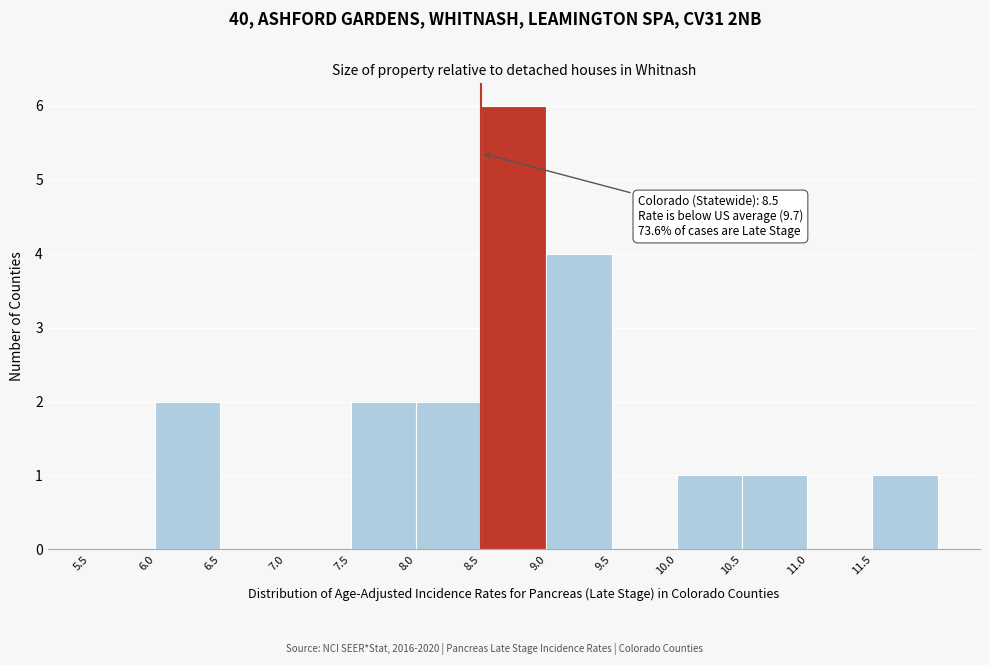

Over which range of the x-axis is the bar tallest?

8.5 to 9.0